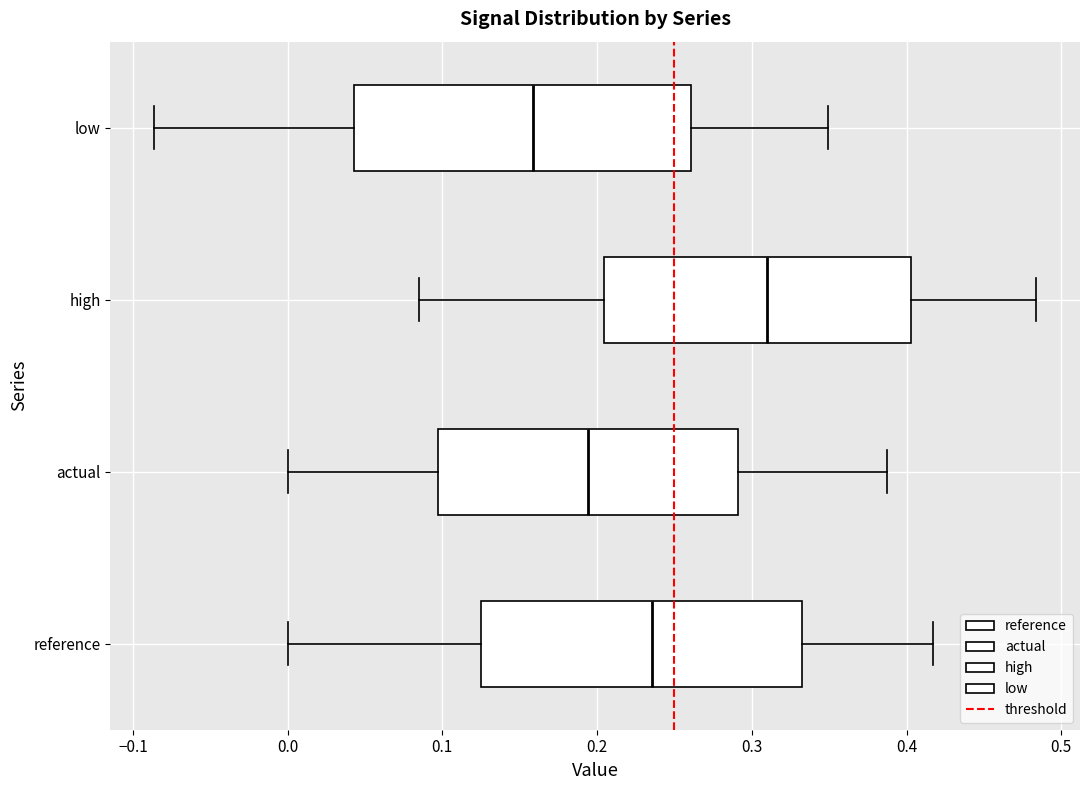

Reading bottom to top, transcribe this box plot: for each box, give where its median line is, the range the box spans, and where its two whiskers end, as read against the x-axis. The values are not printed on the chart, so give them approximately, as read against the axis.

reference: median 0.24, box 0.12 to 0.33, whiskers 0.00 to 0.42
actual: median 0.19, box 0.10 to 0.29, whiskers 0.00 to 0.39
high: median 0.31, box 0.20 to 0.40, whiskers 0.09 to 0.48
low: median 0.16, box 0.04 to 0.26, whiskers -0.09 to 0.35